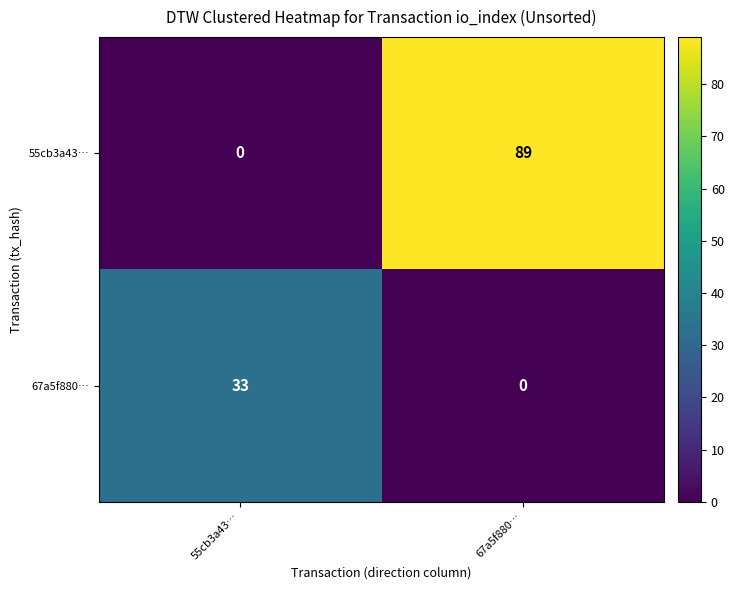

Rank the series by their maximum value, from highest to lowest.

55cb3a43…, 67a5f880…